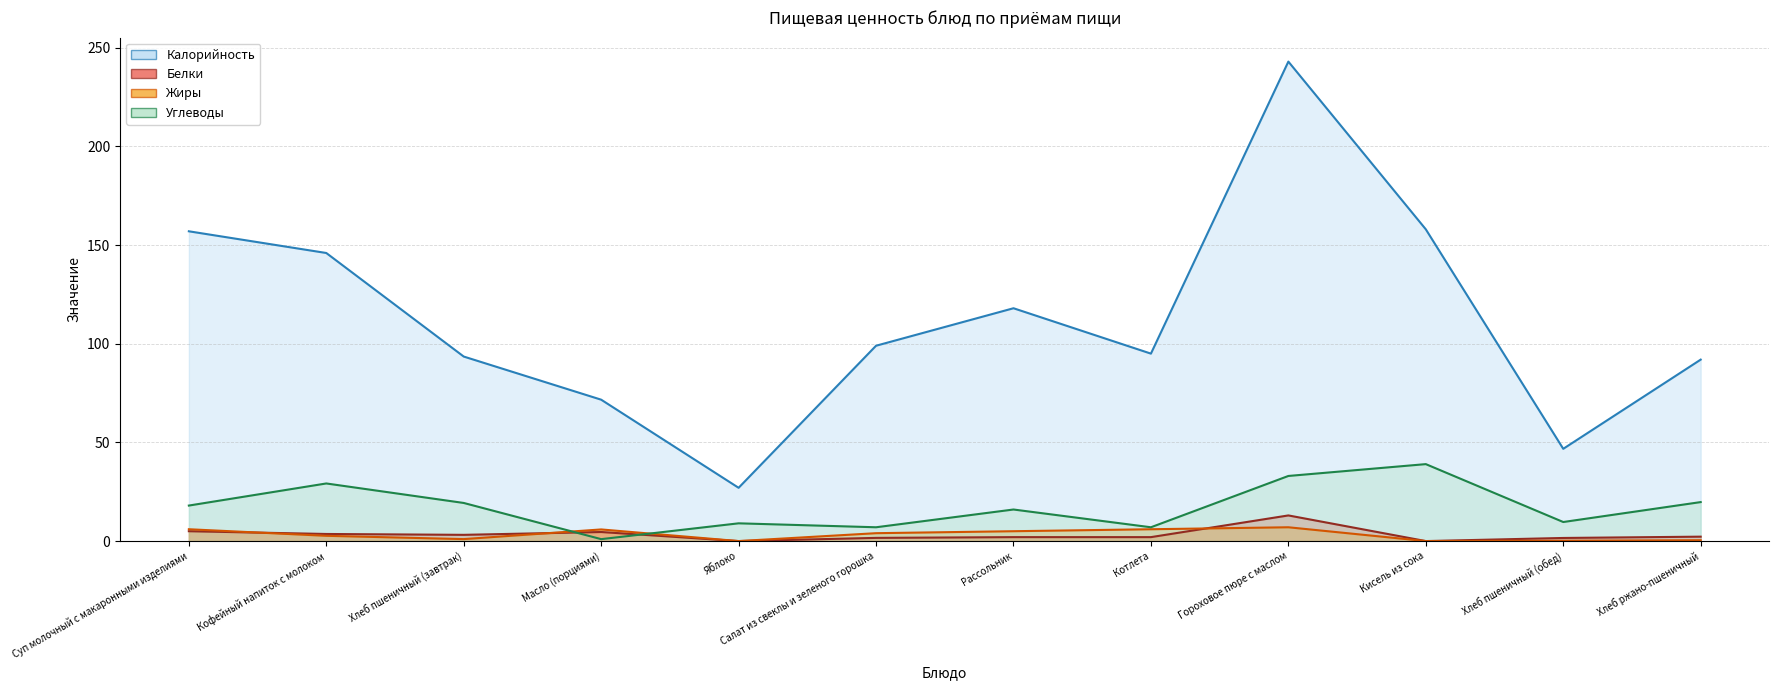

Reading right to left, transcribe all the data shown in this chart.

Калорийность: 92.0	46.8	158.0	243.0	95.0	118.0	99.0	27.0	71.7	93.5	146.0	157.0
Белки: 2.2	1.6	0.0	13.0	2.0	2.0	1.6	0.0	4.6	3.2	3.6	5.0
Жиры: 0.4	0.2	0.0	7.0	6.0	5.0	4.0	0.0	5.9	1.0	2.7	6.0
Углеводы: 19.8	9.7	39.0	33.0	7.0	16.0	7.0	9.0	1.0	19.3	29.2	18.0